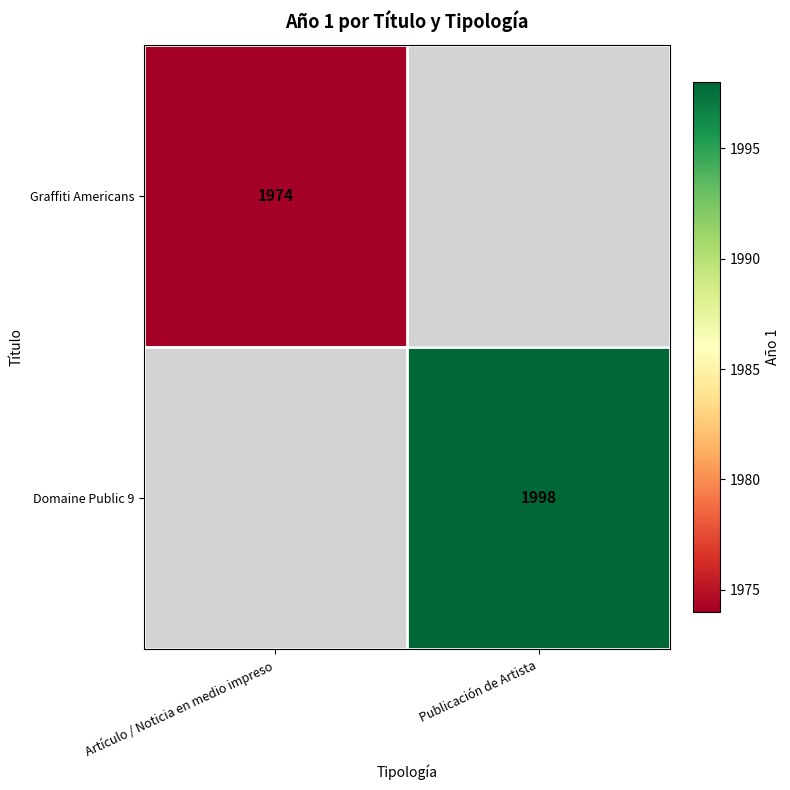

Is it true that Domaine Public 9 equals 3355 at Publicación de Artista?

False